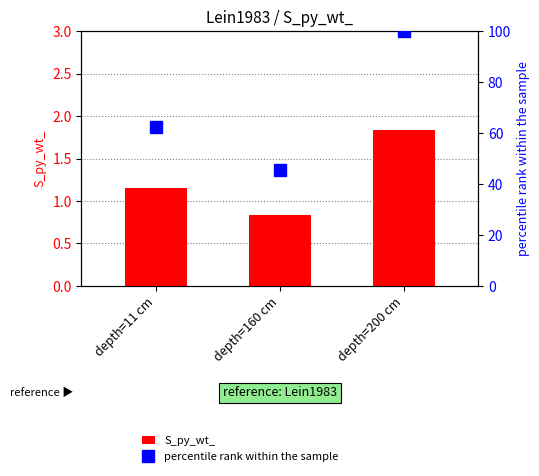

The value of S_py_wt_ at depth=160 cm is 0.8. True or false?

True